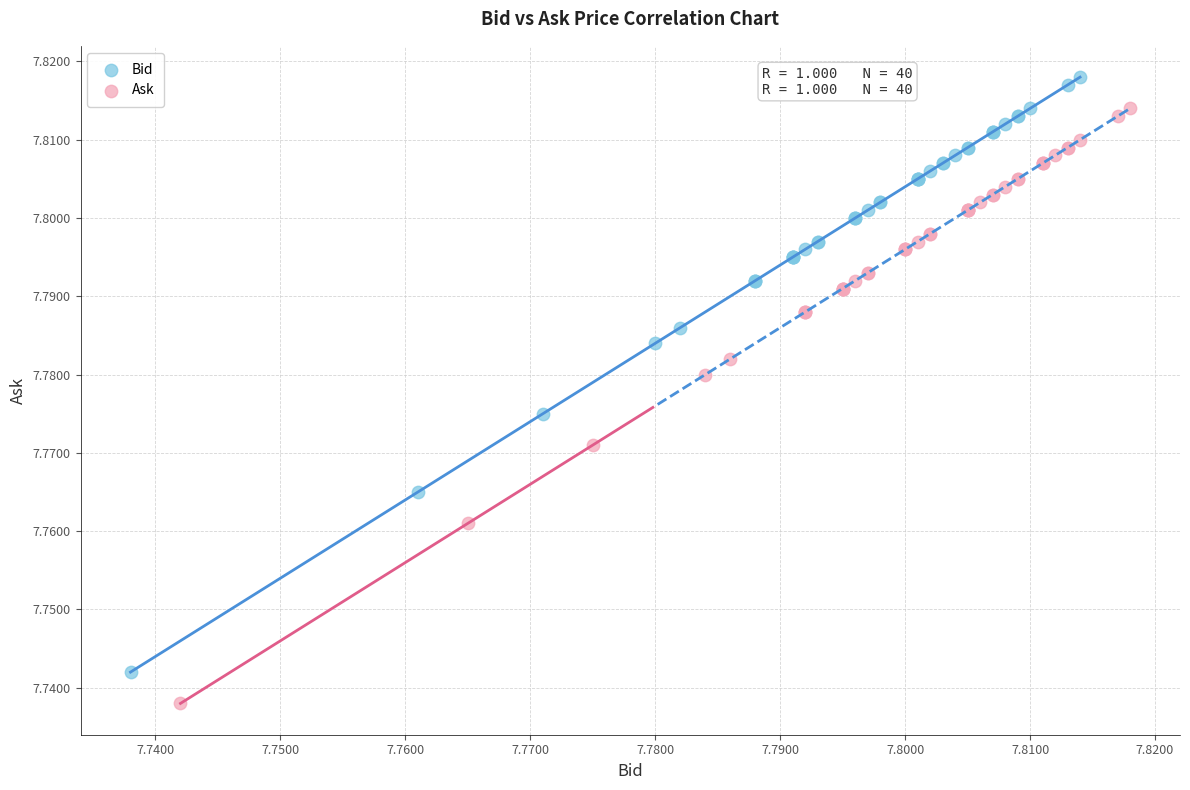

Which series contains the lowest Y value?

Ask